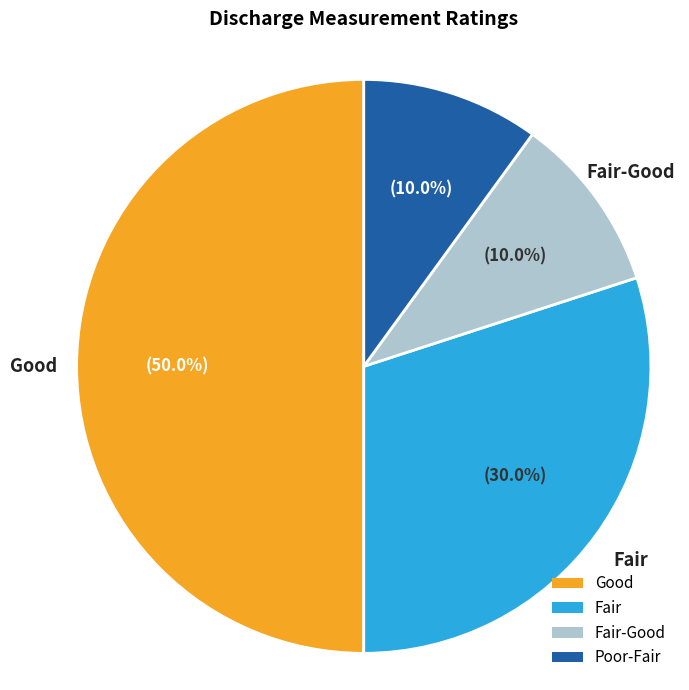

Which slice is the largest?

Good